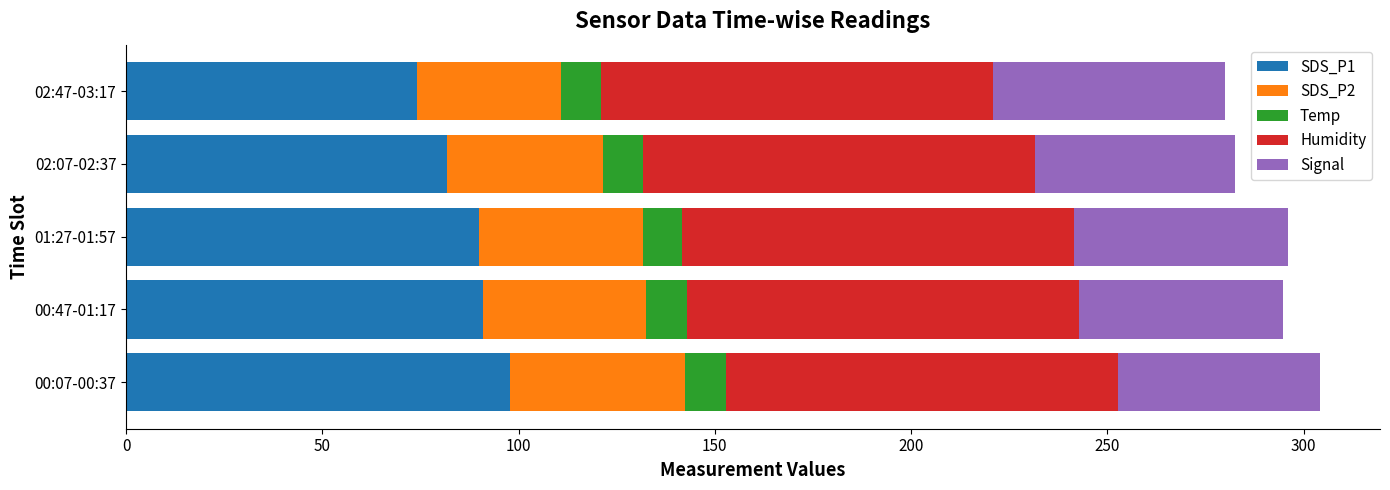

What is the total value across all series at 00:07-00:37?

304.3